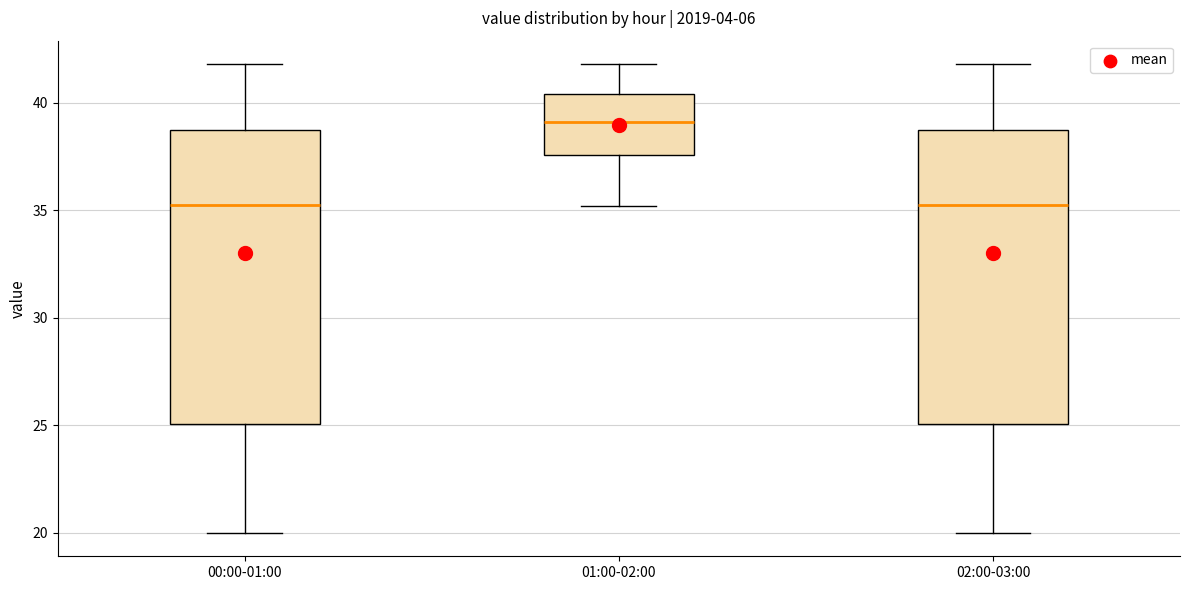

Where does the lower whisker of the box for 00:00-01:00 end on the y-axis? The values are not printed on the chart, so give them approximately, as read against the axis.

20.0